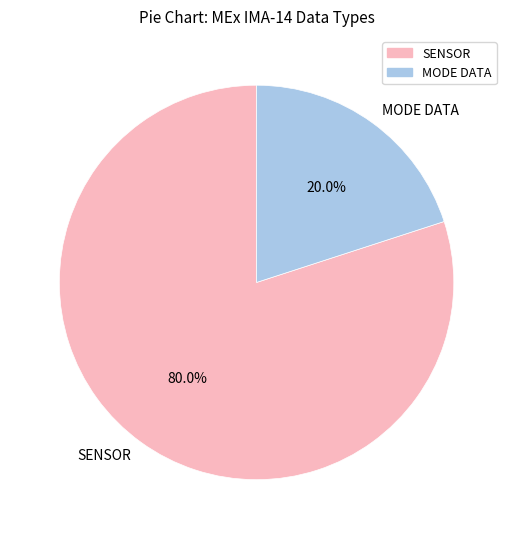

Rank the categories by value from highest to lowest.

SENSOR, MODE DATA